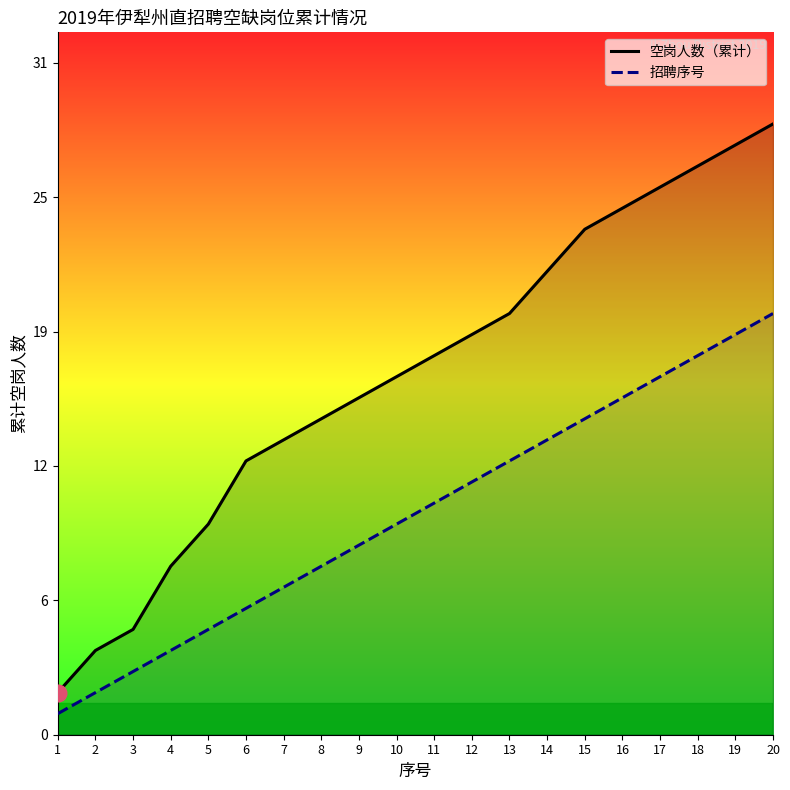

At 7, list the series in order from largest to smallest.

空岗人数（累计）, 招聘序号